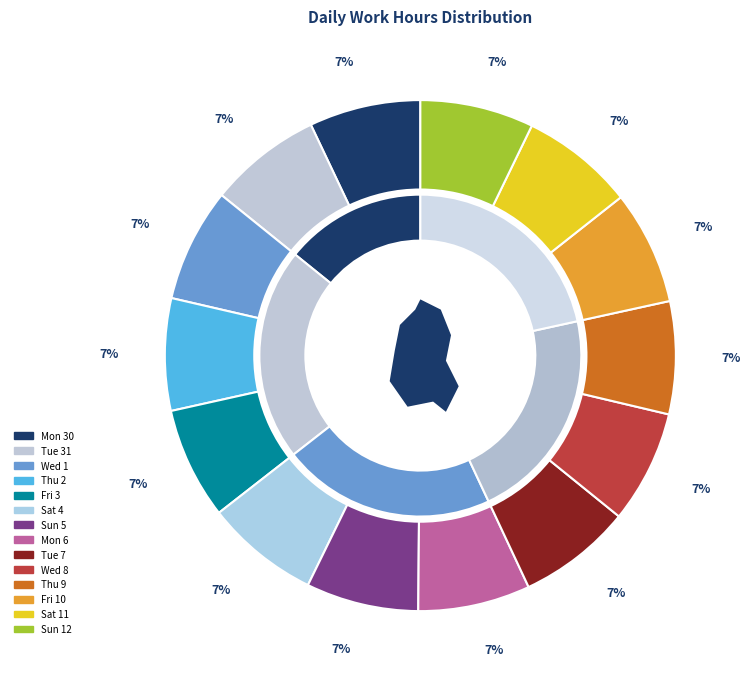

What is the smallest slice in the pie chart?

Mon 30